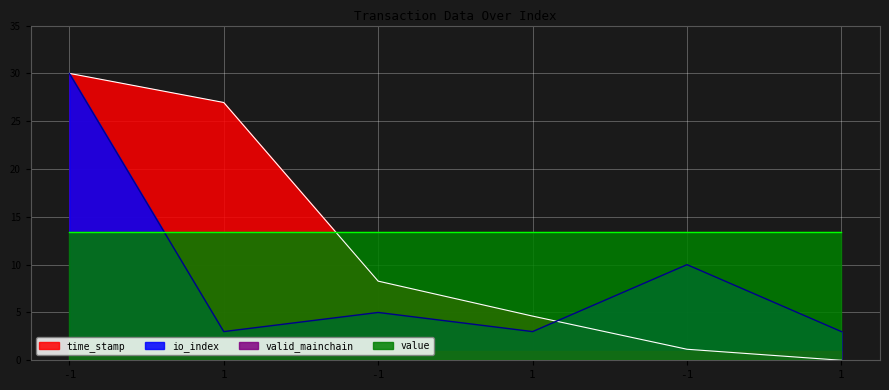

How many categories are shown in the chart?

6